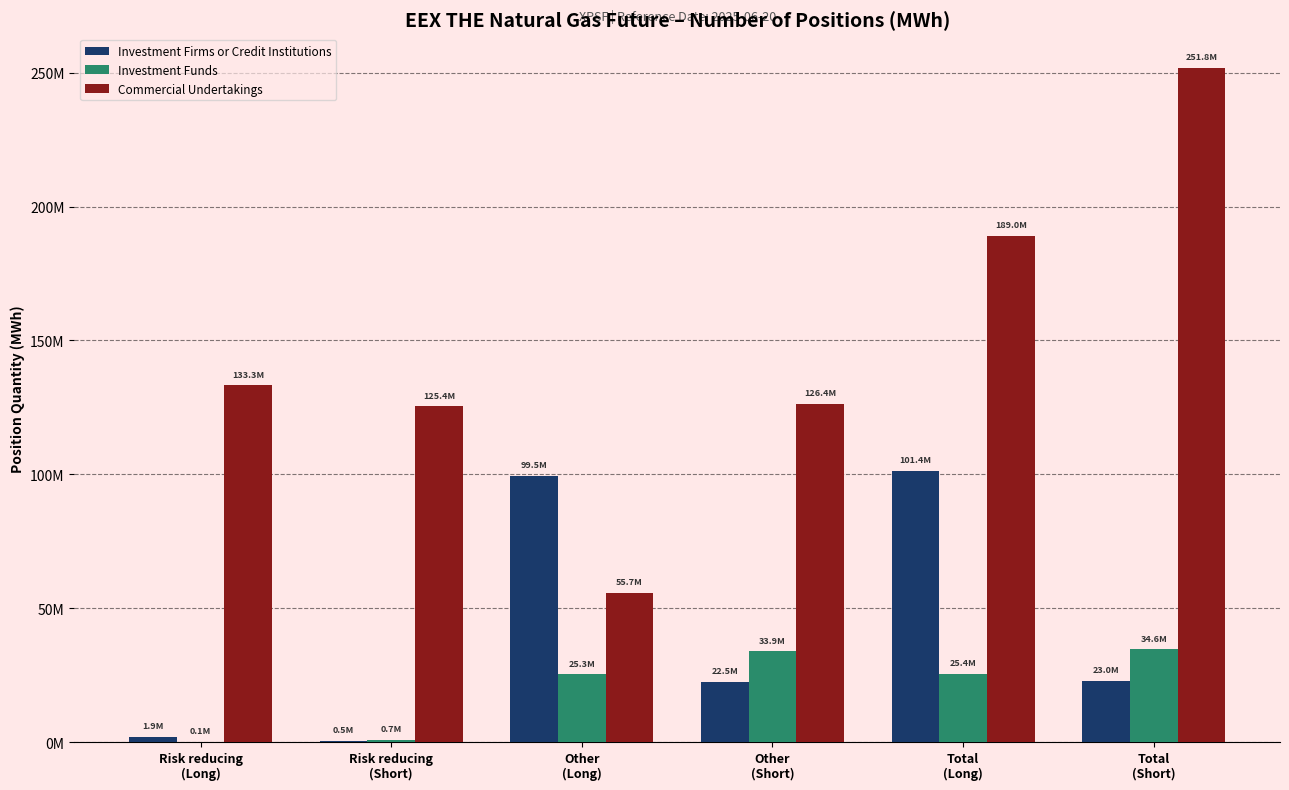

What are all the series names shown in the legend?

Investment Firms or Credit Institutions, Investment Funds, Commercial Undertakings